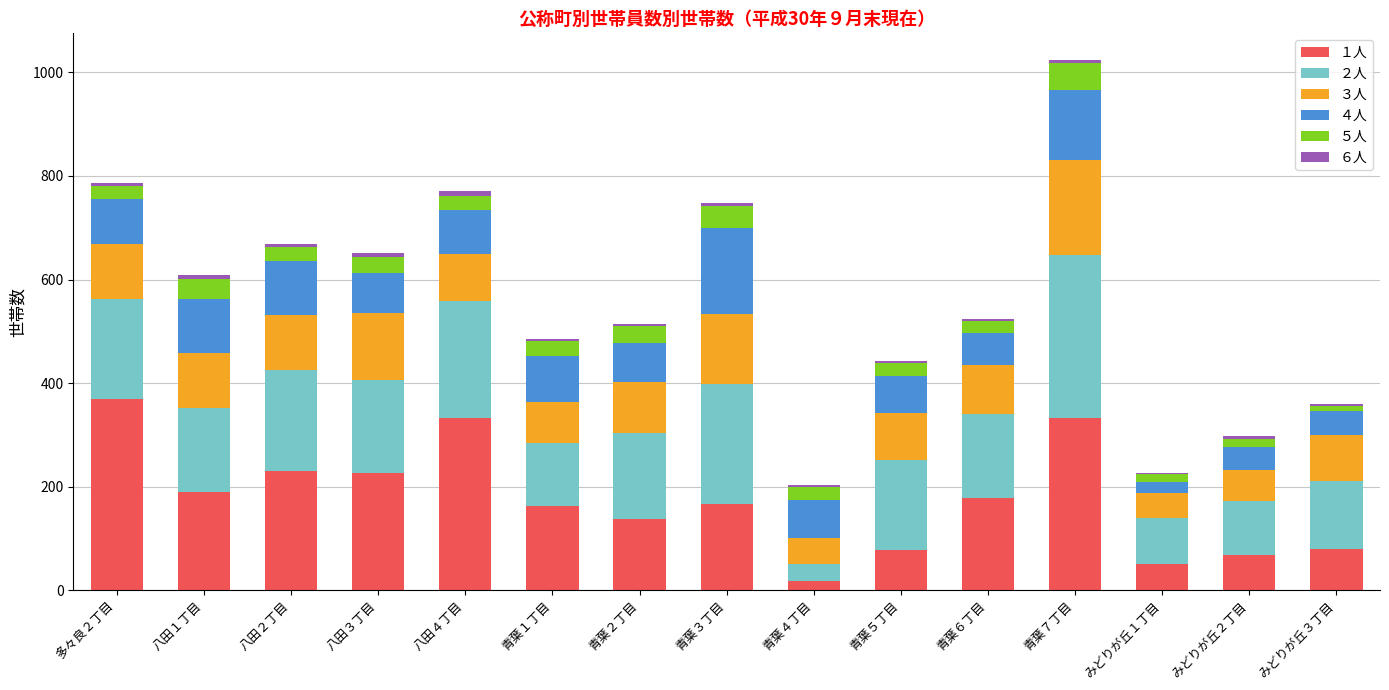

At which category is the sum across all series the highest?

青葉７丁目